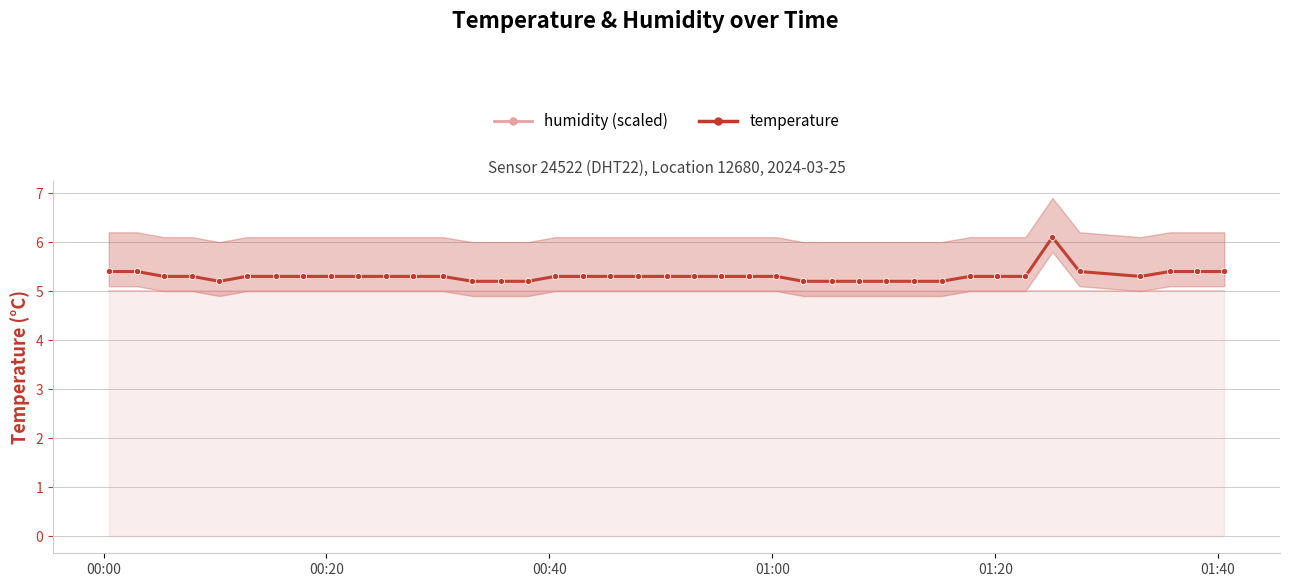

True or false: the data shows 9.4 at 21.

False